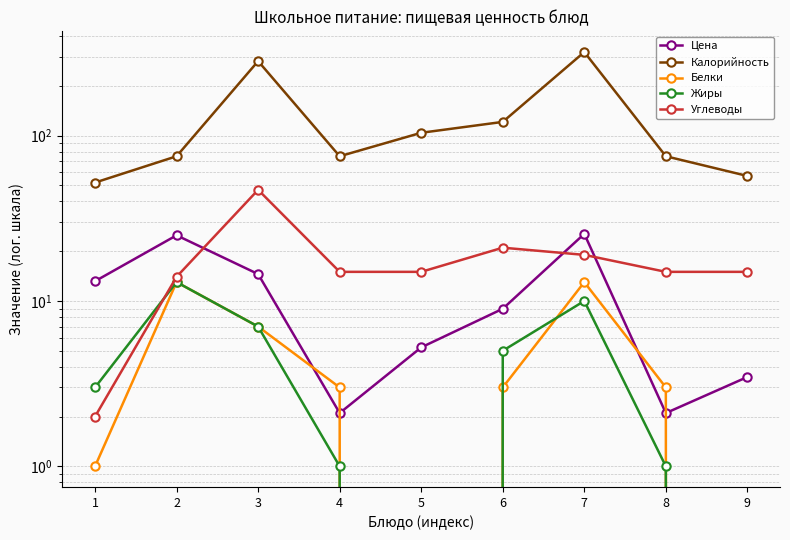

True or false: Углеводы has a value of 30.1 at 3.

False